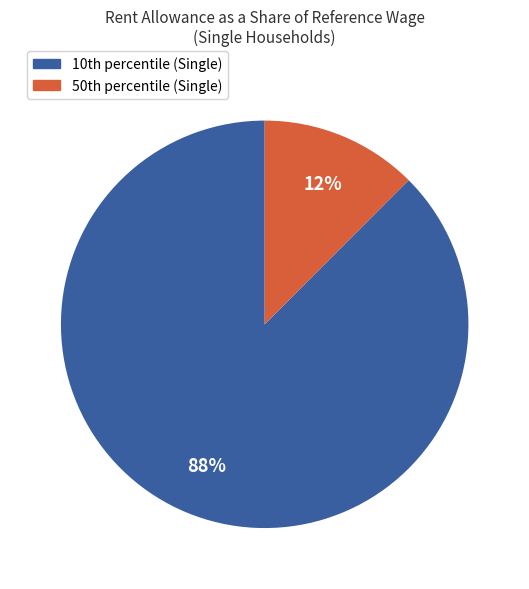

Rank the categories by value from highest to lowest.

10th percentile (Single), 50th percentile (Single)